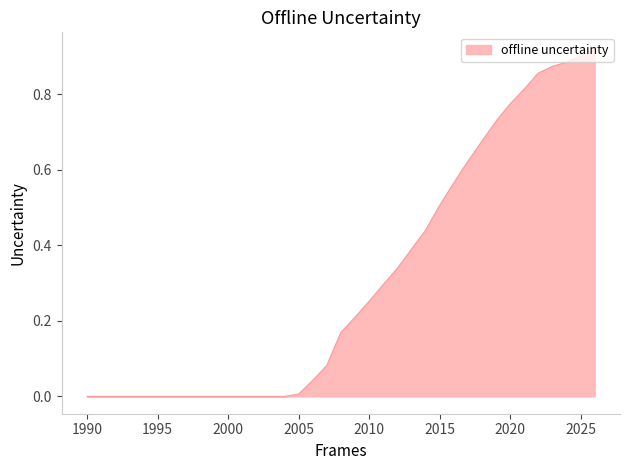

List the labels in order of value, largest first.

2026, 2025, 2024, 2023, 2022, 2021, 2020, 2019, 2018, 2017, 2016, 2015, 2014, 2013, 2012, 2011, 2010, 2009, 2008, 2007, 2006, 2005, 1990, 1991, 1992, 1993, 1994, 1995, 1996, 1997, 1998, 1999, 2000, 2001, 2002, 2003, 2004